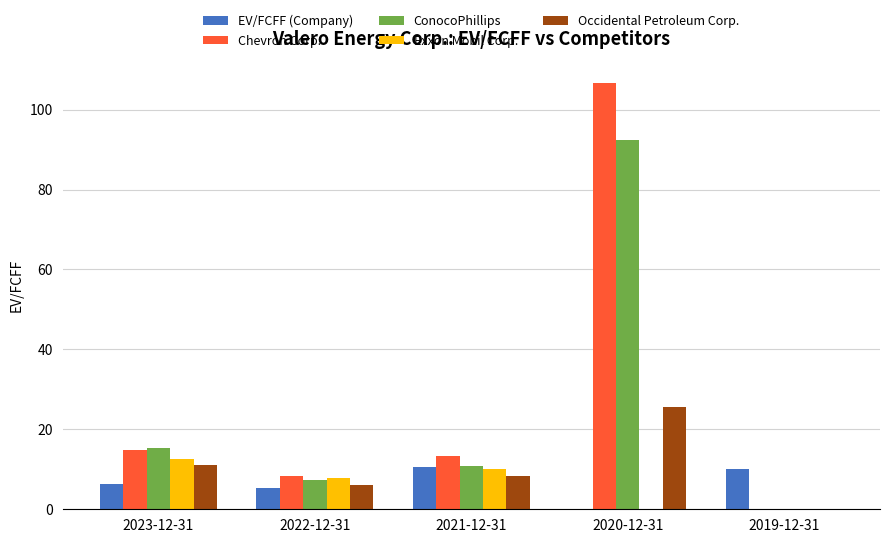

What is the sum of all Chevron Corp. values?

143.1